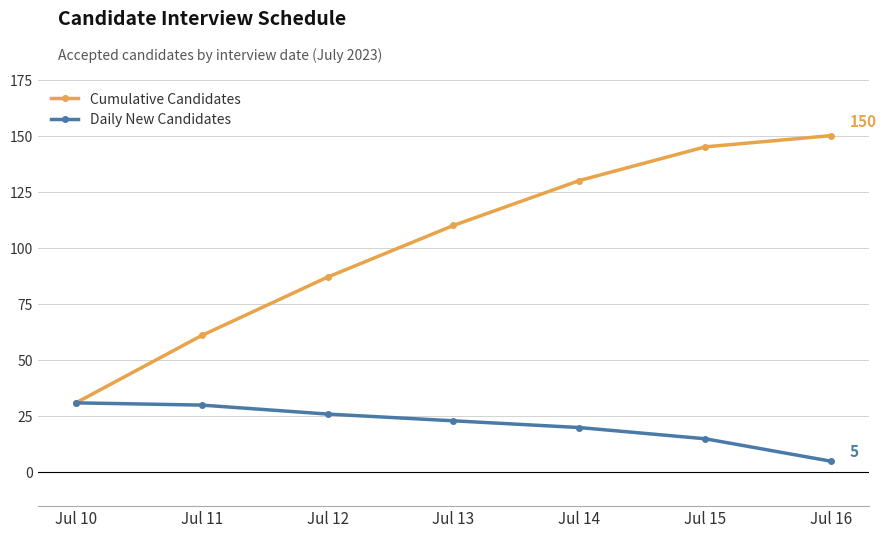

What is the maximum value for Cumulative Candidates?

150